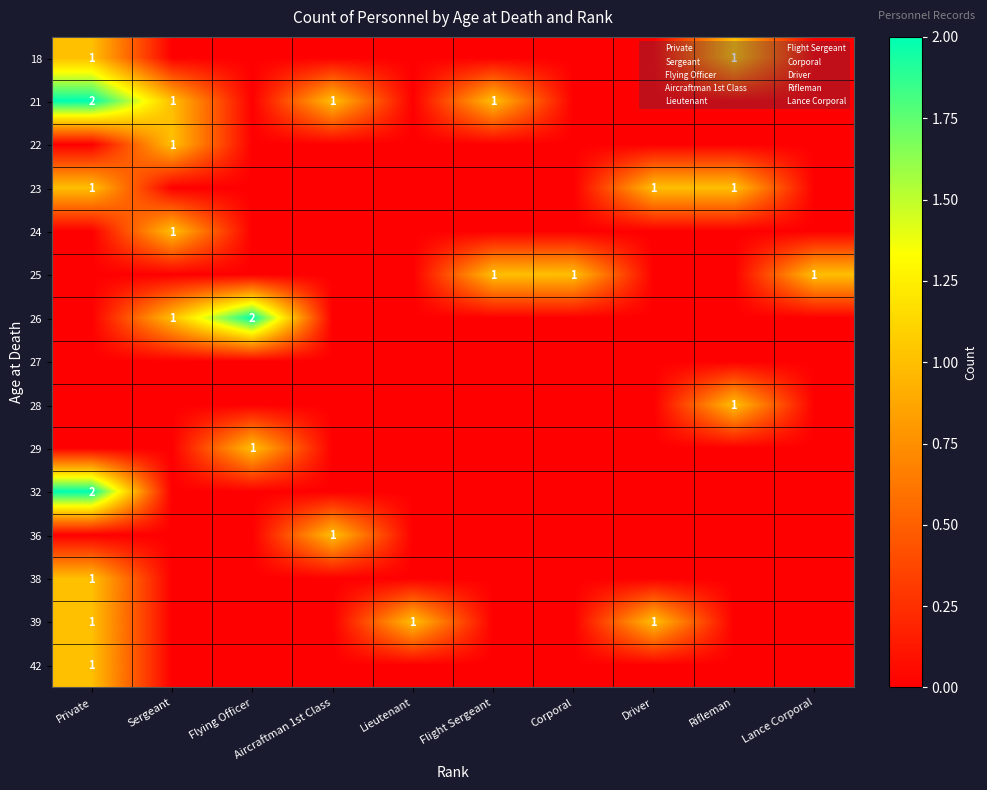

At which category does the chart reach its peak across all series?

Private